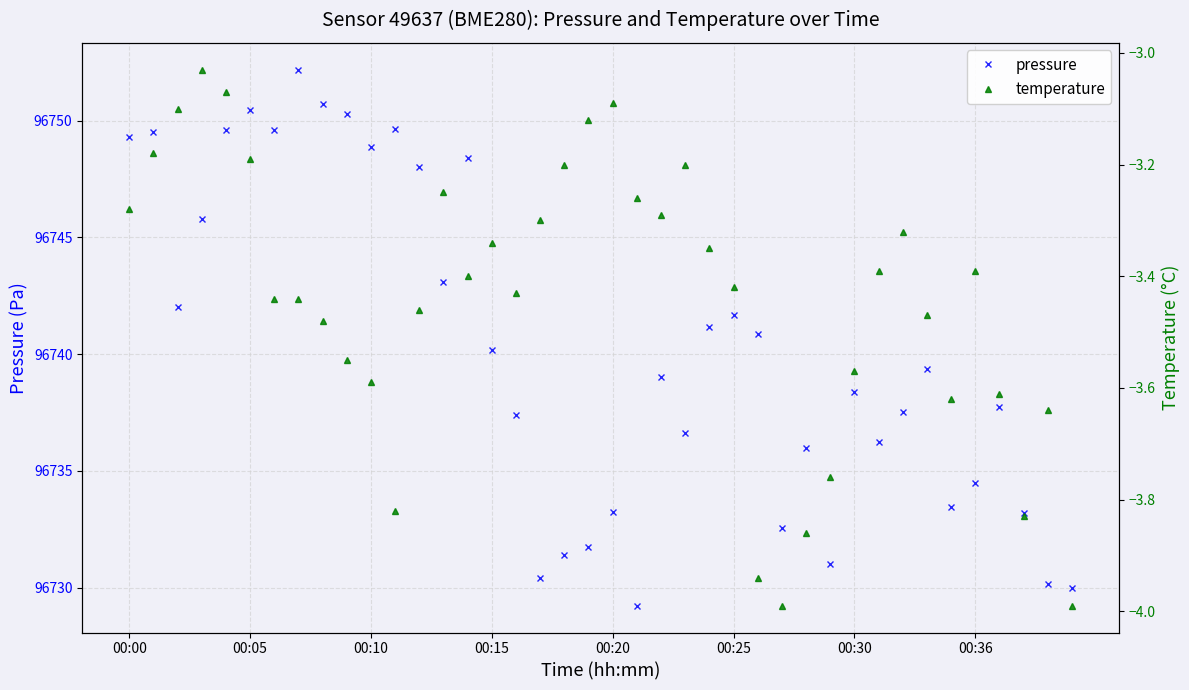

At which label does temperature reach its minimum?

27